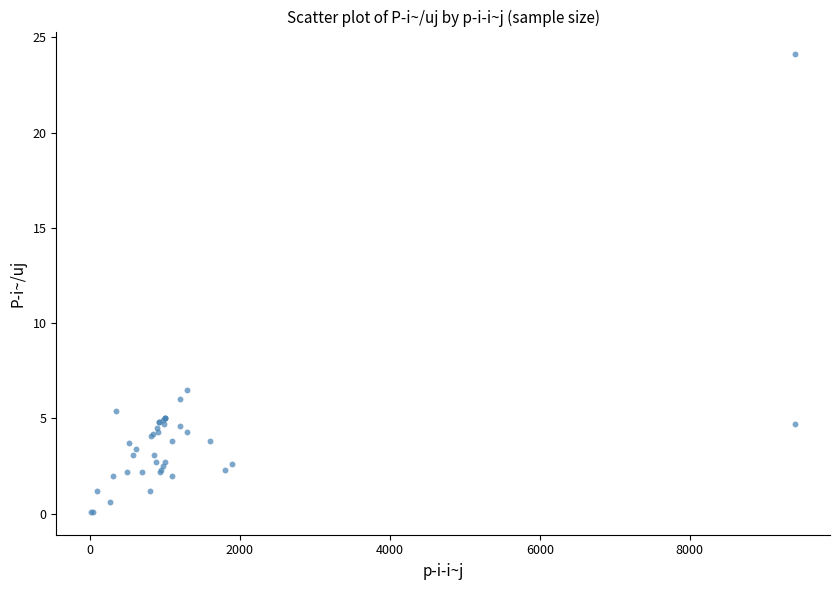

What Y value in the scatter plot is closest to 12?

6.5